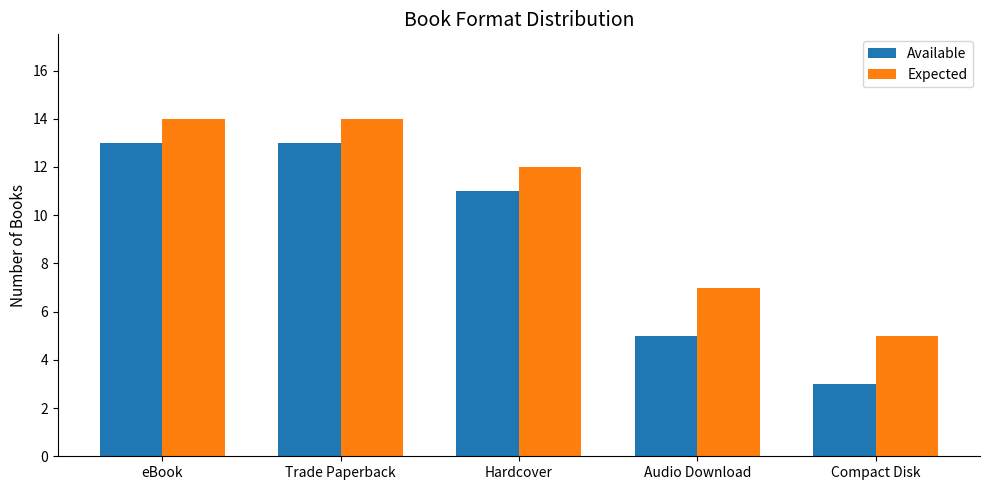

Does the chart contain stacked bars?

No